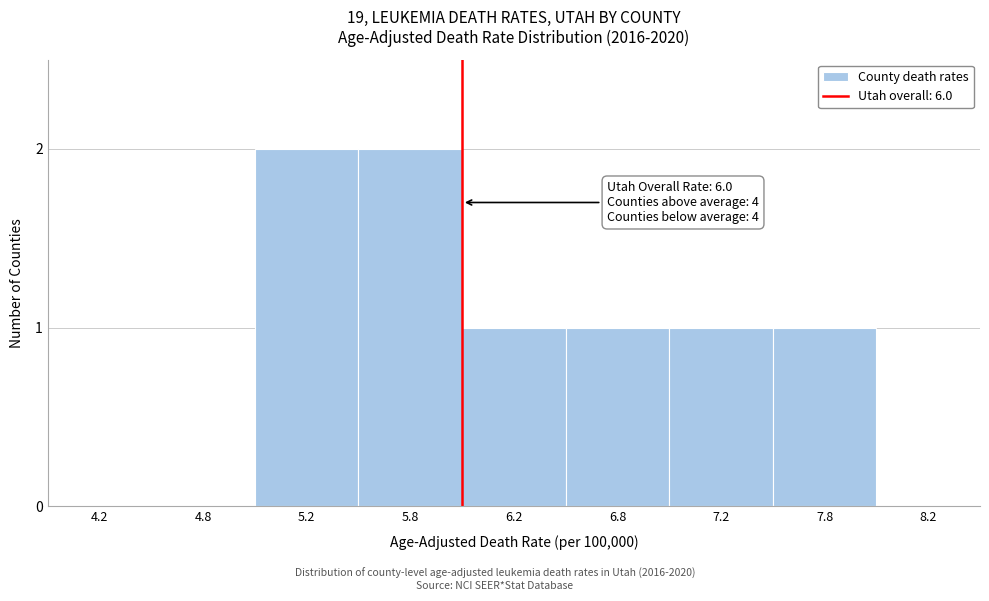

Reading left to right, transcribe all the data shown in this chart.

4.2=0	4.8=0	5.2=2	5.8=2	6.2=1	6.8=1	7.2=1	7.8=1	8.2=0